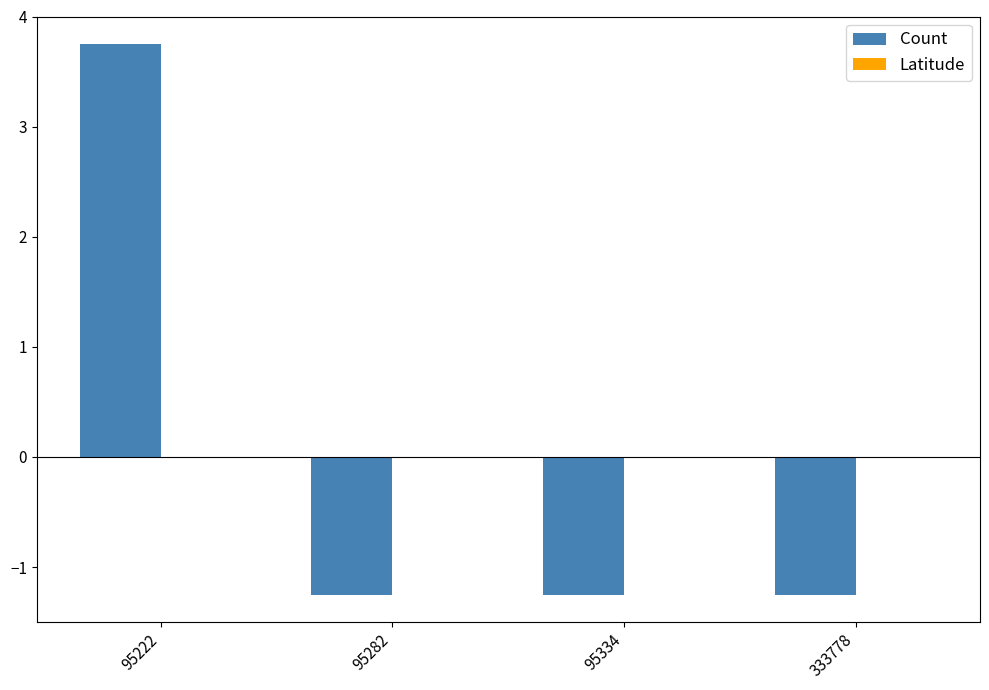

What is the approximate value of Count at 333778?

-1.2